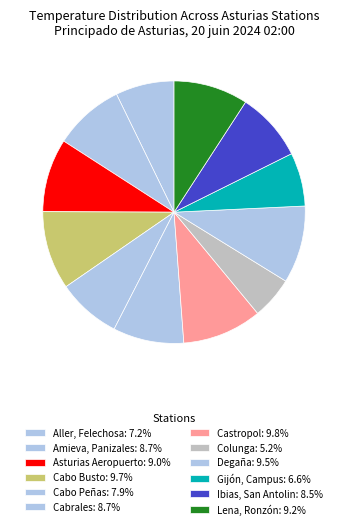

To the nearest percent, what is the average slice percentage?

8%